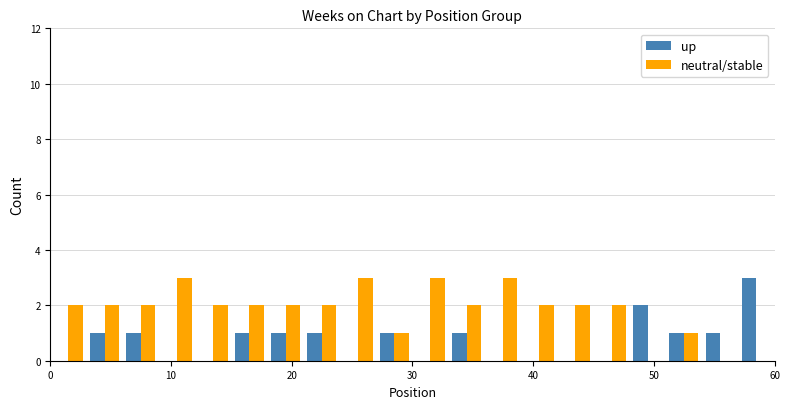

What is the sum of all up values?

14